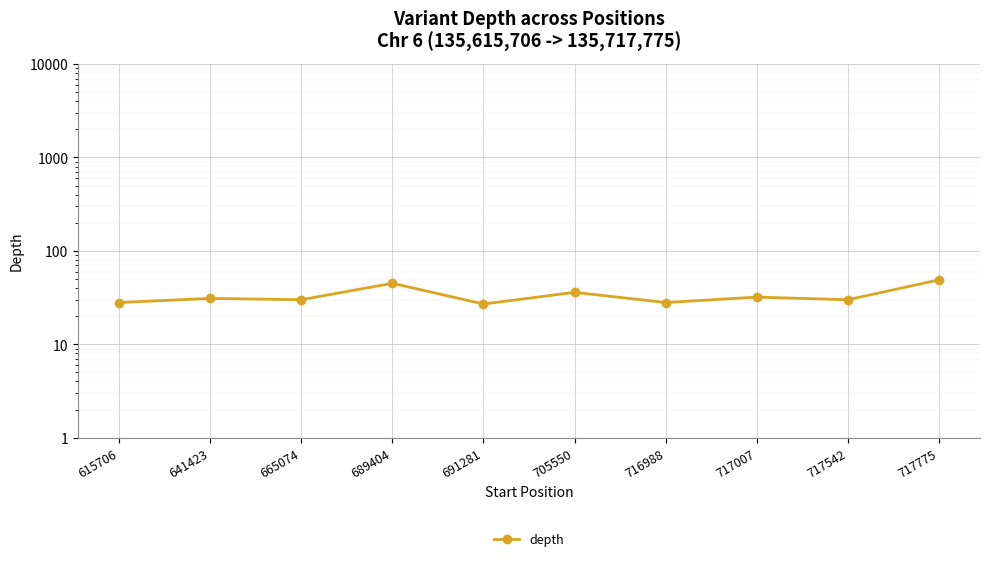

How many points are lower than both their immediate neighbors (excluding endpoints)?

4